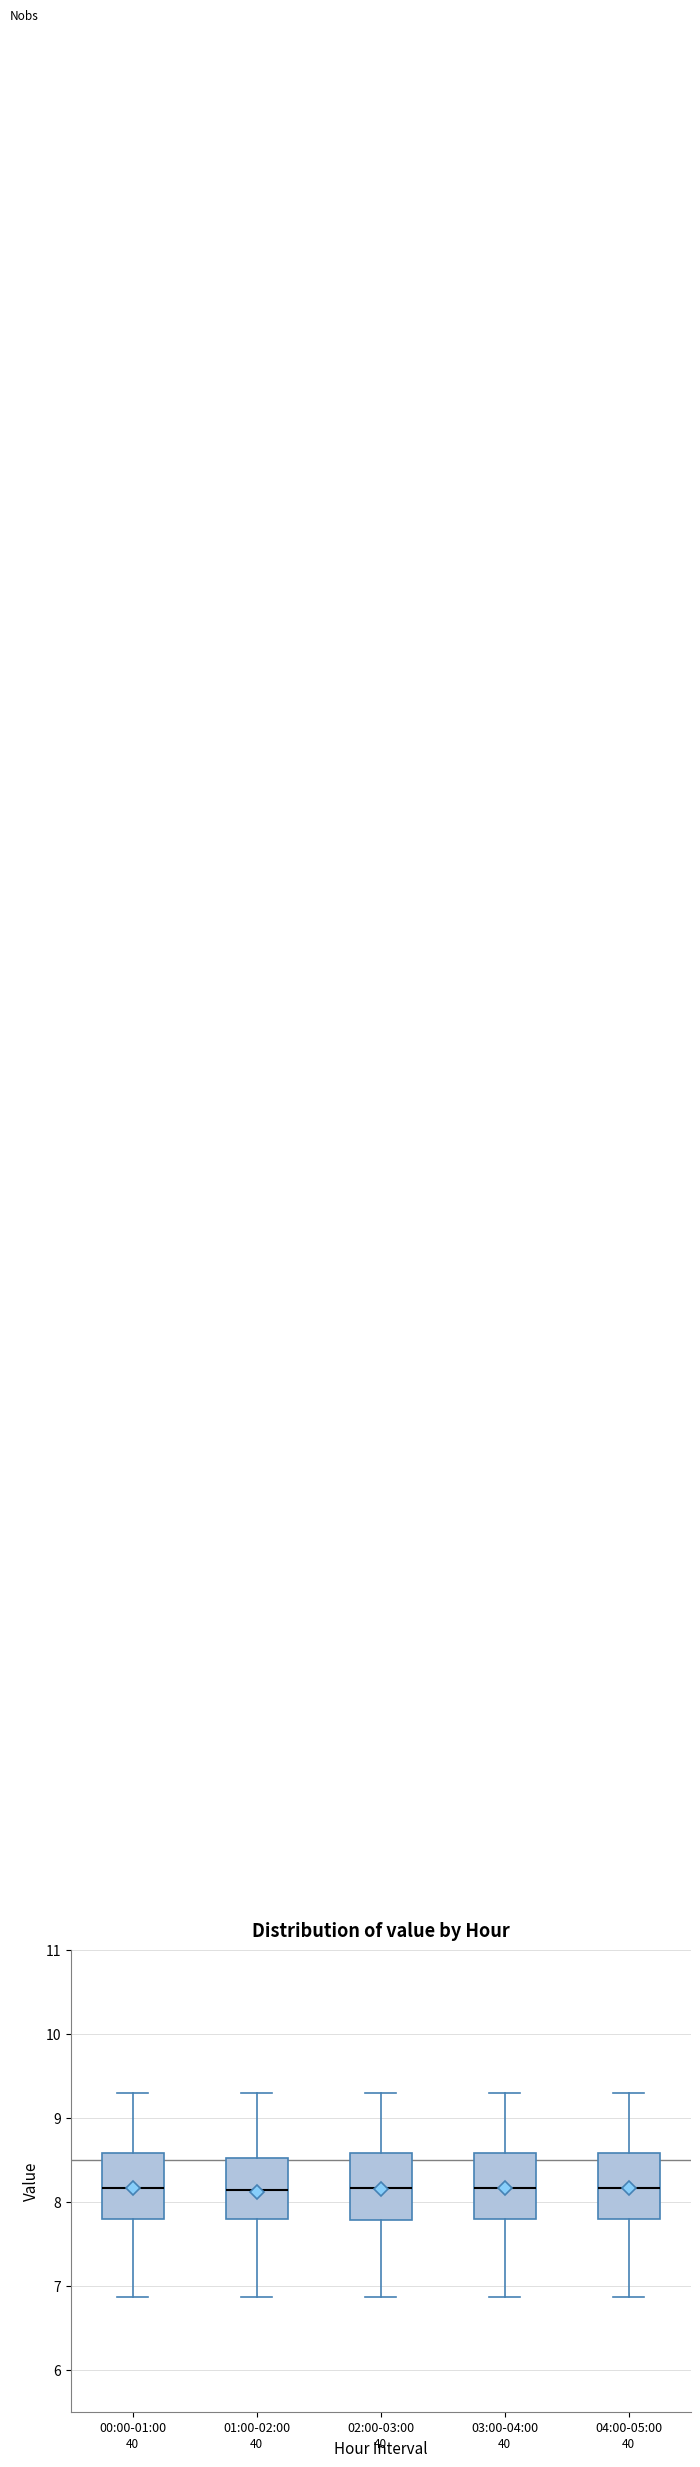

Reading left to right, transcribe this box plot: for each box, give where its median line is, the range the box spans, and where its two whiskers end, as read against the y-axis. The values are not printed on the chart, so give them approximately, as read against the axis.

00:00-01:00: median 8.2, box 7.8 to 8.6, whiskers 6.9 to 9.3
01:00-02:00: median 8.1, box 7.8 to 8.5, whiskers 6.9 to 9.3
02:00-03:00: median 8.2, box 7.8 to 8.6, whiskers 6.9 to 9.3
03:00-04:00: median 8.2, box 7.8 to 8.6, whiskers 6.9 to 9.3
04:00-05:00: median 8.2, box 7.8 to 8.6, whiskers 6.9 to 9.3